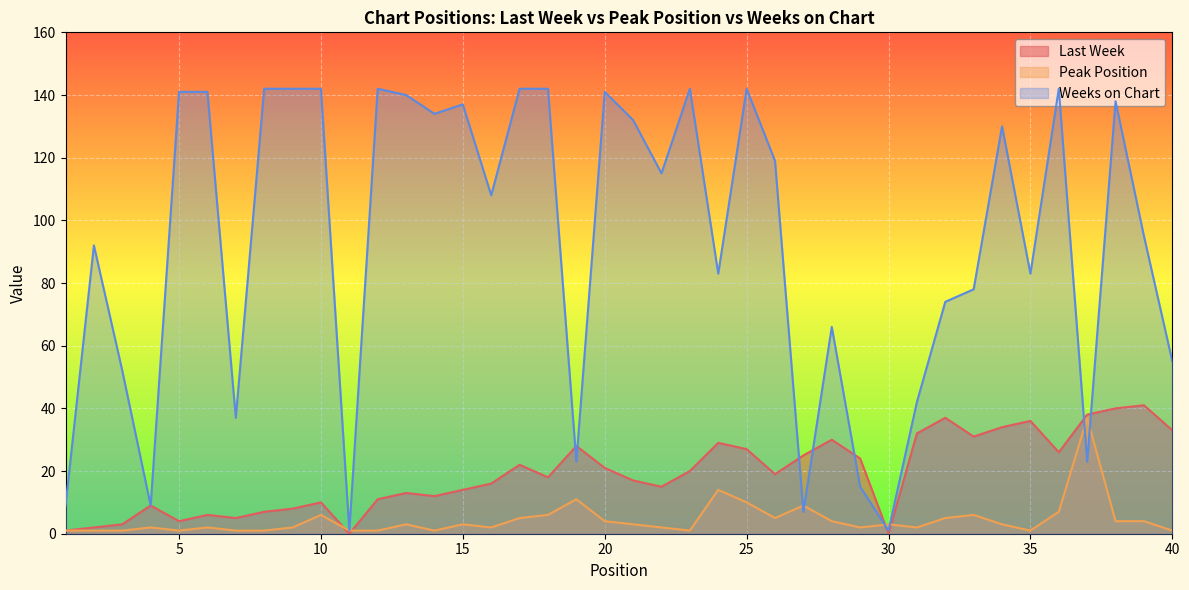

At which label does Weeks on Chart first exceed 115?

5